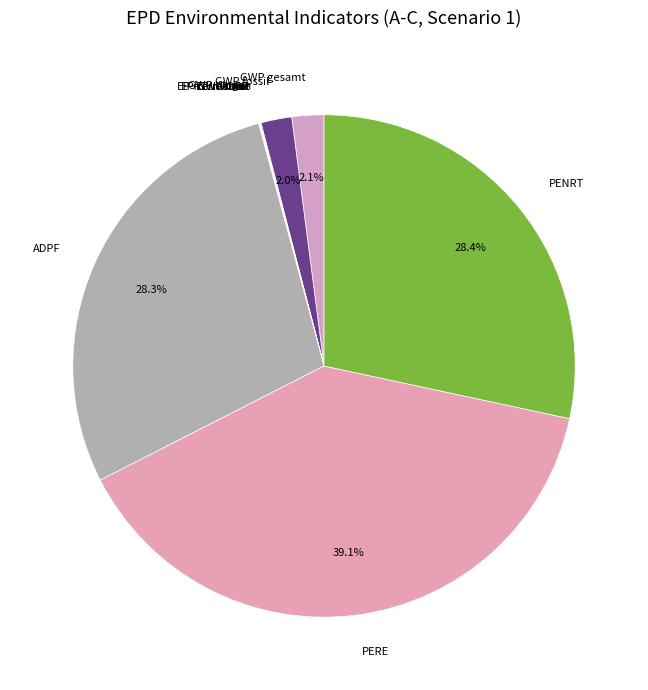

What percentage is NOT represented by PERE?

60.9%